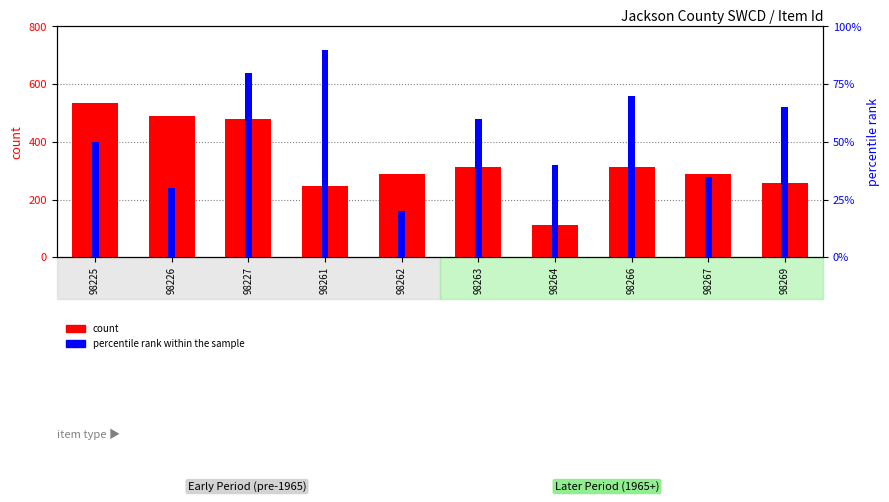

What is the value of the 7th bar from the left?

112